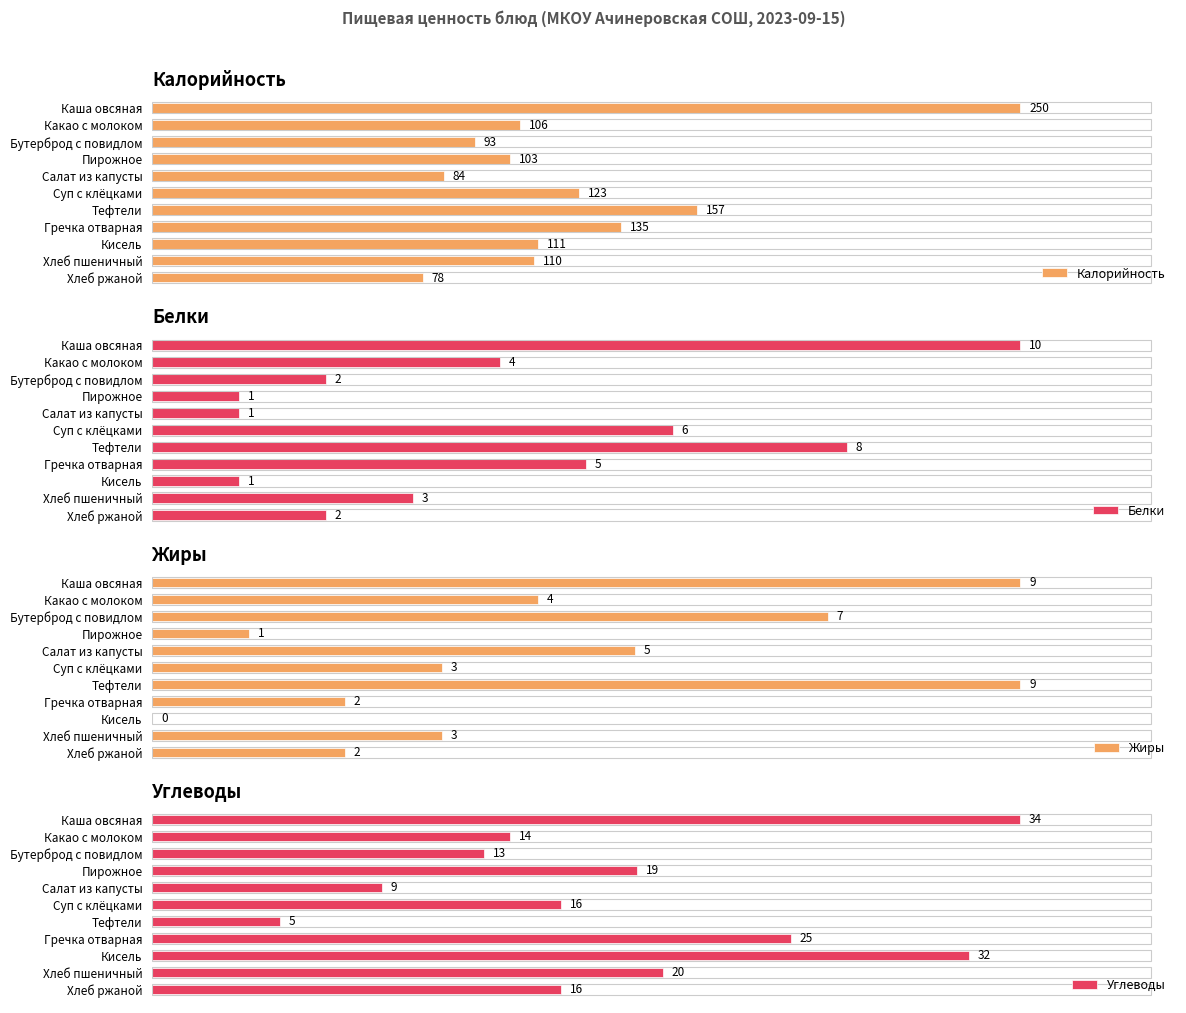

What is the average value of the Углеводы series?

18